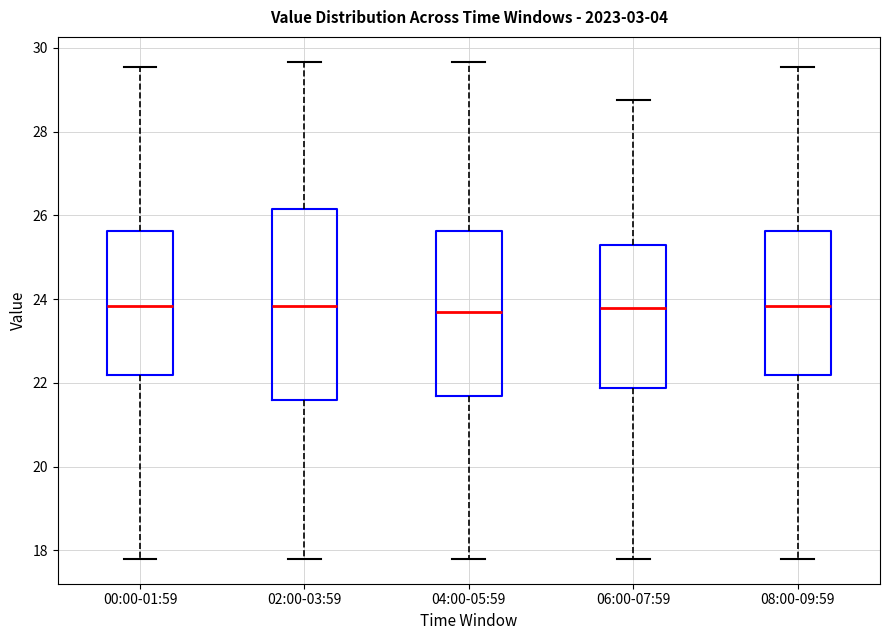

Comparing the boxes themselves (not the whiskers), which one is the tallest?

02:00-03:59